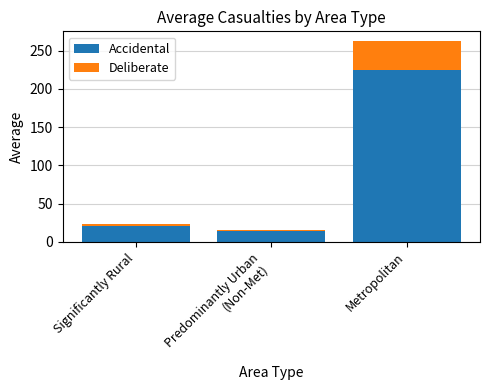

At which category is the sum across all series the highest?

Metropolitan